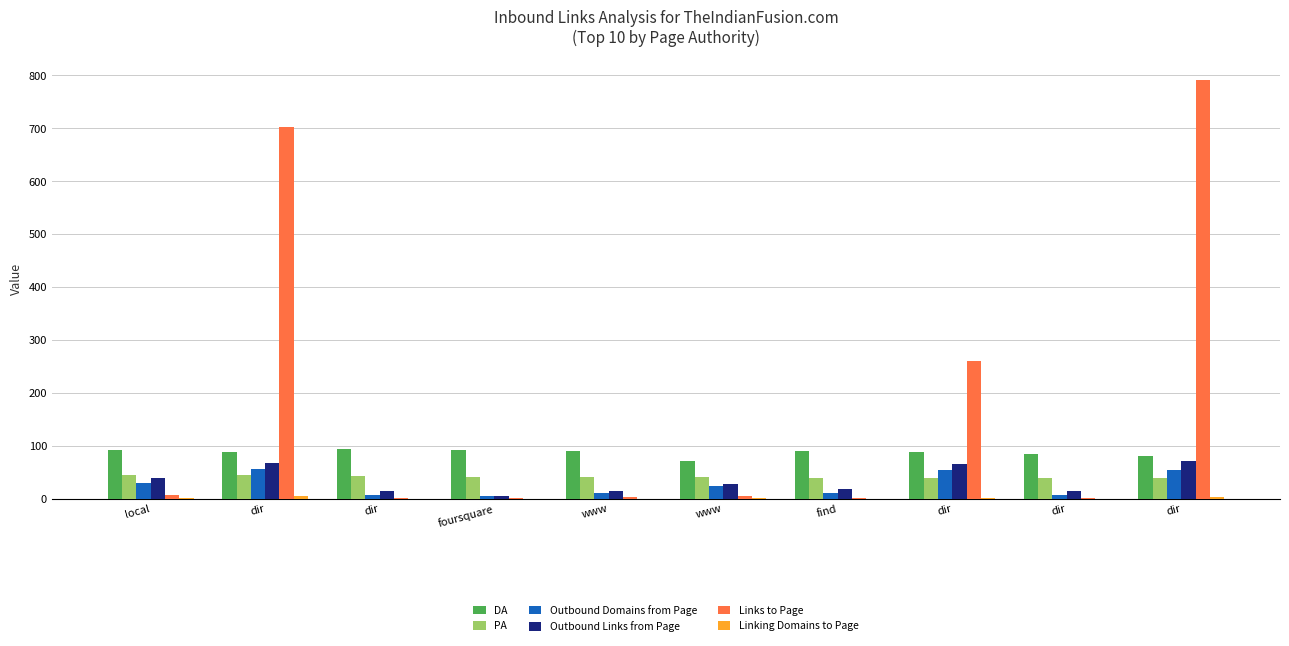

The Linking Domains to Page series shows 0 at foursquare. True or false?

True